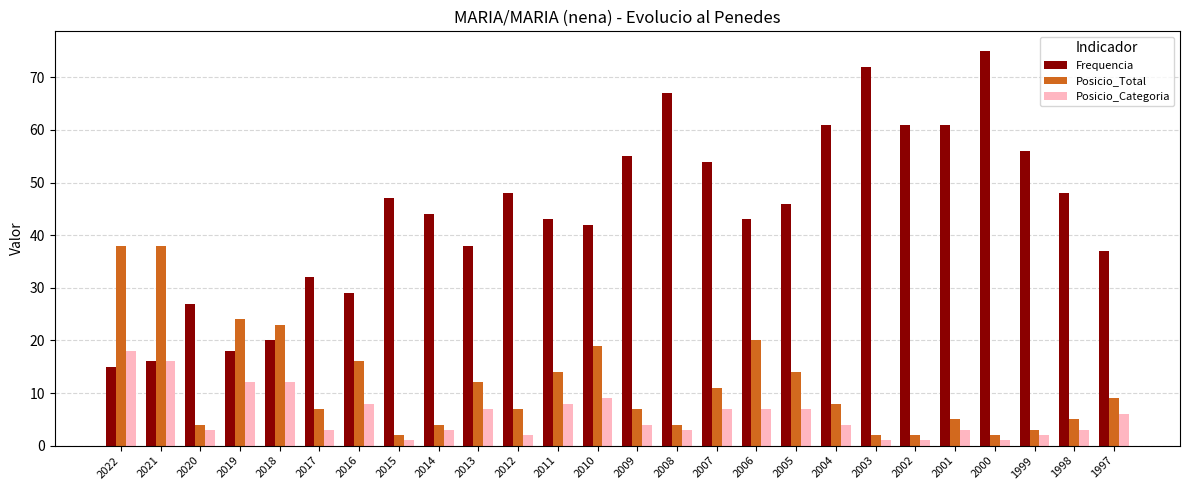

The value of Frequencia at 2021 is 8. True or false?

False